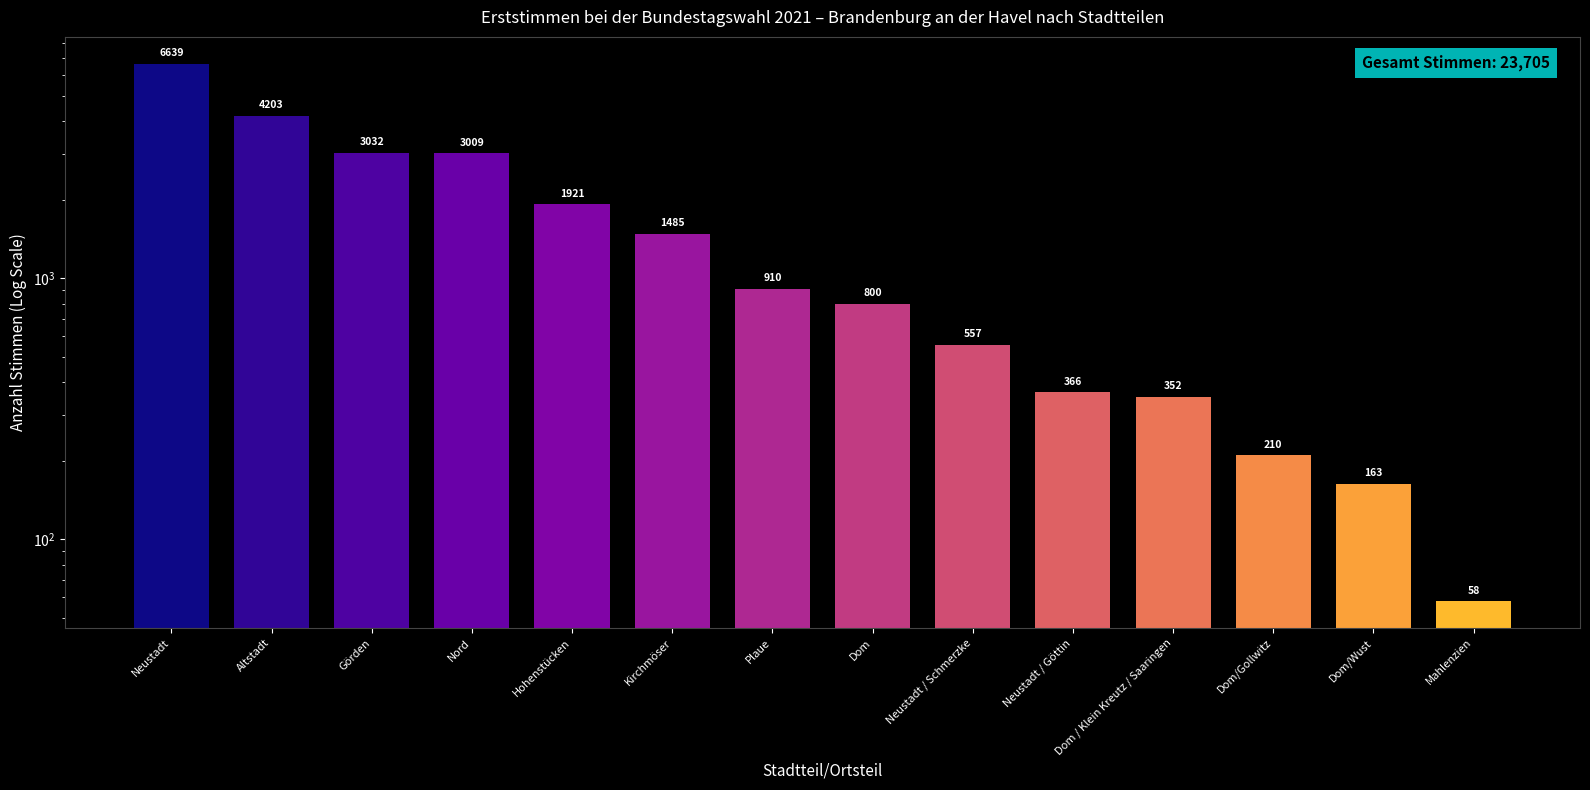

The chart shows a value of 153 at Dom / Klein Kreutz / Saaringen. True or false?

False